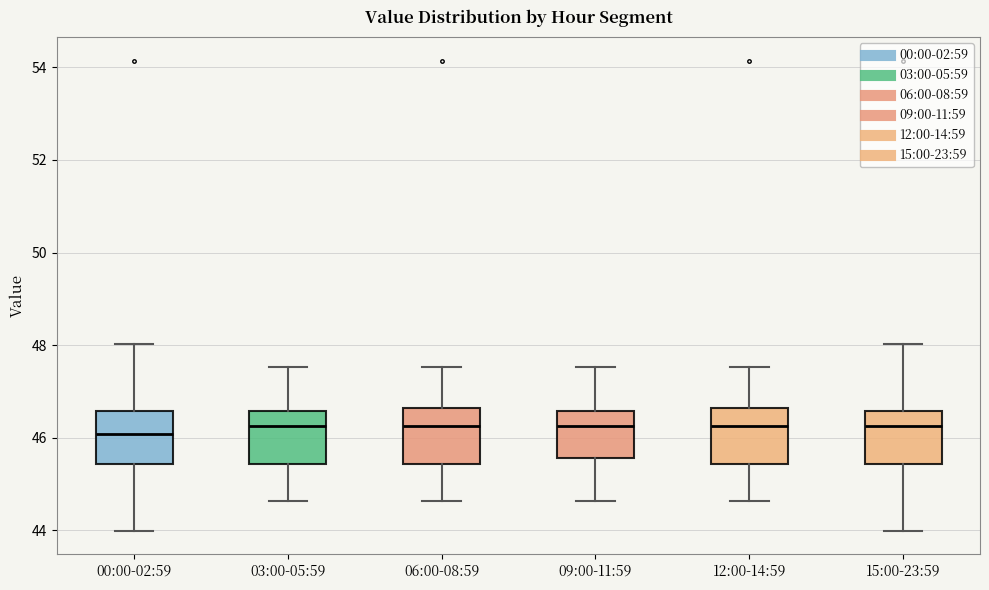

Reading left to right, transcribe this box plot: for each box, give where its median line is, the range the box spans, and where its two whiskers end, as read against the y-axis. The values are not printed on the chart, so give them approximately, as read against the axis.

00:00-02:59: median 46.0, box 45.4 to 46.6, whiskers 44.0 to 48.0
03:00-05:59: median 46.2, box 45.4 to 46.6, whiskers 44.6 to 47.6
06:00-08:59: median 46.2, box 45.4 to 46.6, whiskers 44.6 to 47.6
09:00-11:59: median 46.2, box 45.6 to 46.6, whiskers 44.6 to 47.6
12:00-14:59: median 46.2, box 45.4 to 46.6, whiskers 44.6 to 47.6
15:00-23:59: median 46.2, box 45.4 to 46.6, whiskers 44.0 to 48.0